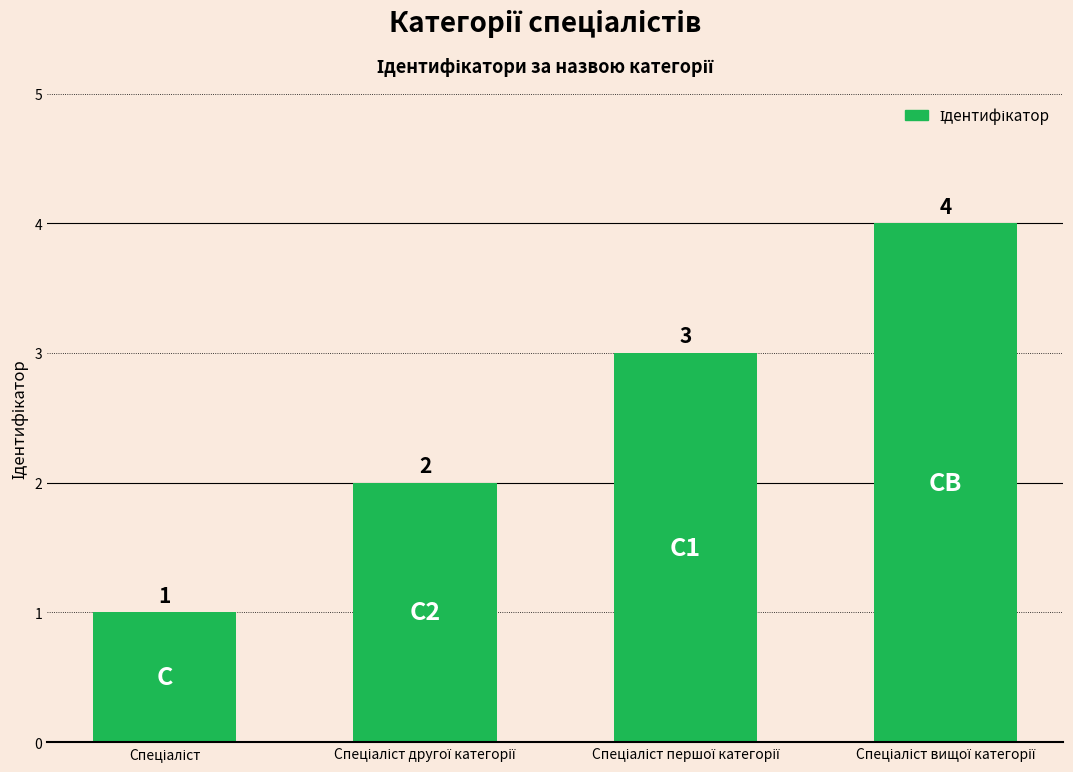

How many values are between 2 and 4?

3